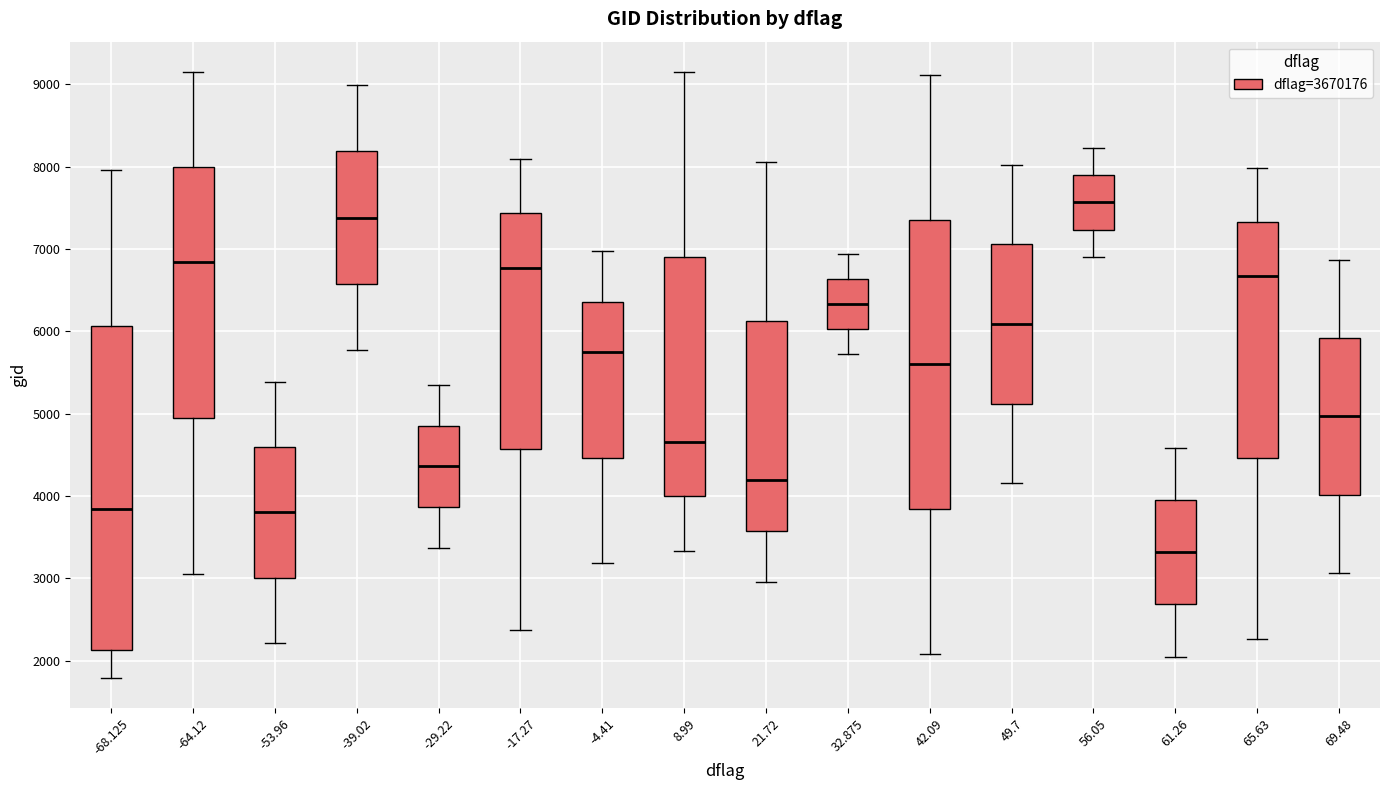

Reading left to right, read every box against the y-axis: the position of its median line, the range the box covers, and the ends of its whiskers. The values are not printed on the chart, so give them approximately, as read against the axis.

-68.125: median 3800, box 2100 to 6100, whiskers 1800 to 8000
-64.12: median 6800, box 4900 to 8000, whiskers 3100 to 9200
-53.96: median 3800, box 3000 to 4600, whiskers 2200 to 5400
-39.02: median 7400, box 6600 to 8200, whiskers 5800 to 9000
-29.22: median 4400, box 3900 to 4900, whiskers 3400 to 5400
-17.27: median 6800, box 4600 to 7400, whiskers 2400 to 8100
-4.41: median 5800, box 4500 to 6400, whiskers 3200 to 7000
8.99: median 4700, box 4000 to 6900, whiskers 3300 to 9200
21.72: median 4200, box 3600 to 6100, whiskers 3000 to 8100
32.875: median 6300, box 6000 to 6600, whiskers 5700 to 6900
42.09: median 5600, box 3800 to 7400, whiskers 2100 to 9100
49.7: median 6100, box 5100 to 7100, whiskers 4200 to 8000
56.05: median 7600, box 7200 to 7900, whiskers 6900 to 8200
61.26: median 3300, box 2700 to 3900, whiskers 2100 to 4600
65.63: median 6700, box 4500 to 7300, whiskers 2300 to 8000
69.48: median 5000, box 4000 to 5900, whiskers 3100 to 6900